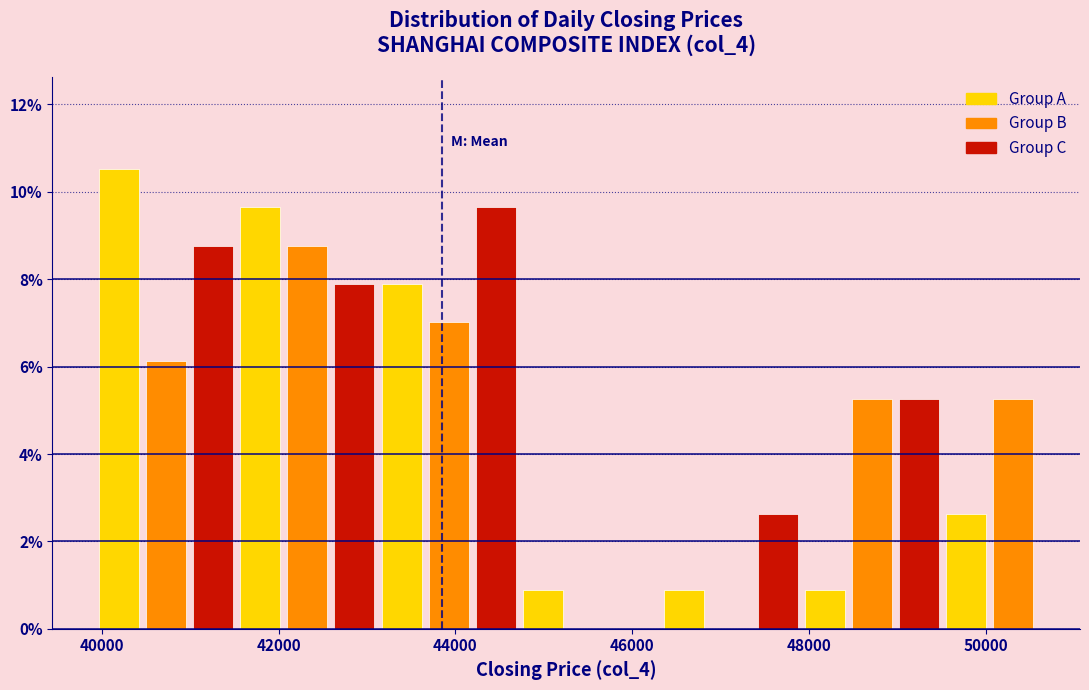

Read against the x-axis, roughly where is the centre of the tallest bar?

40200